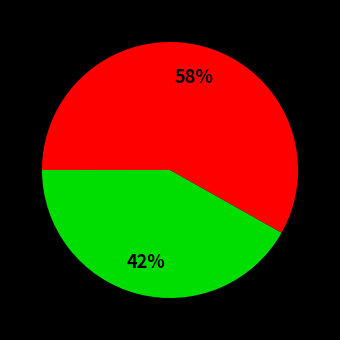

Does any single category account for the majority?

Yes